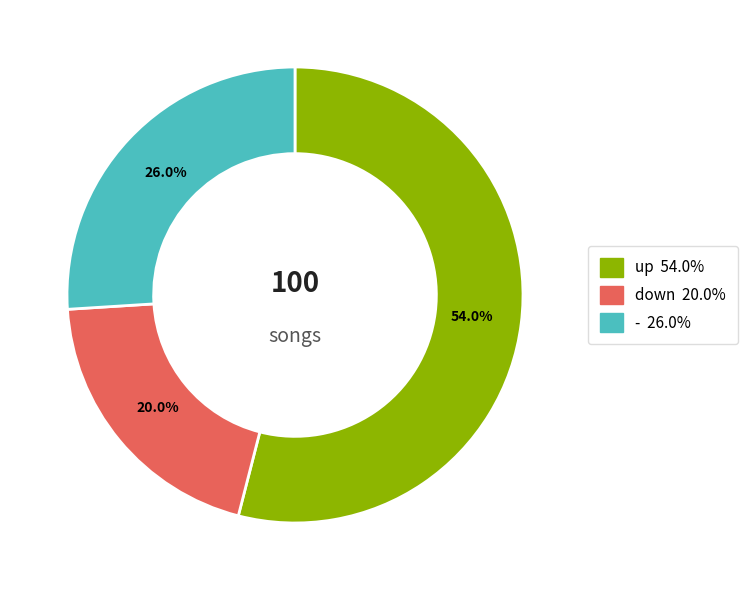

Rank the categories by value from lowest to highest.

down, -, up